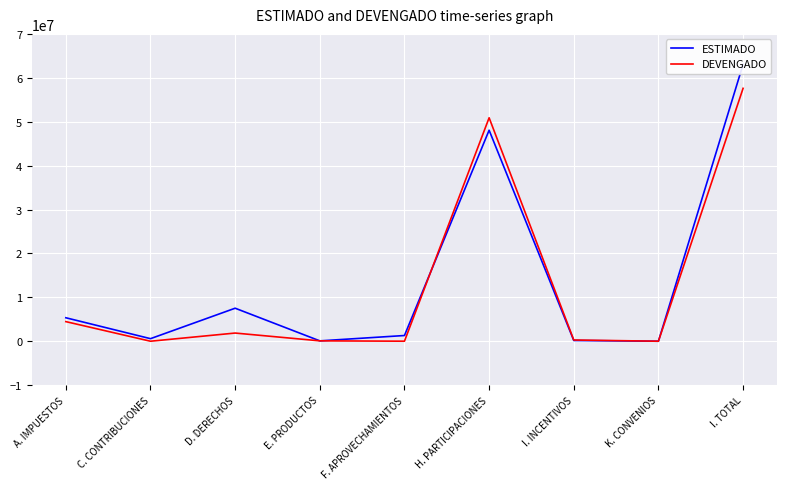

At which label does ESTIMADO reach its minimum?

K. CONVENIOS